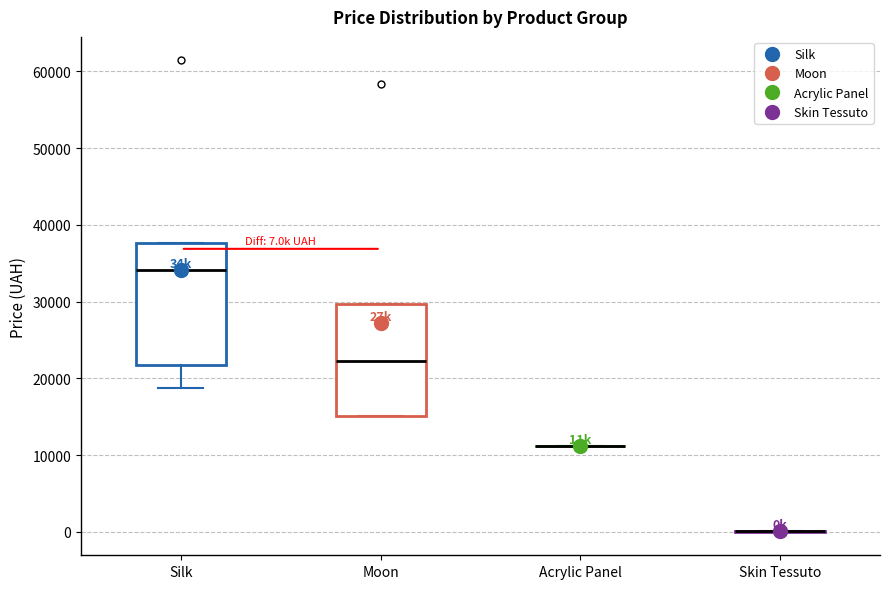

Comparing the boxes themselves (not the whiskers), which one is the tallest?

Silk